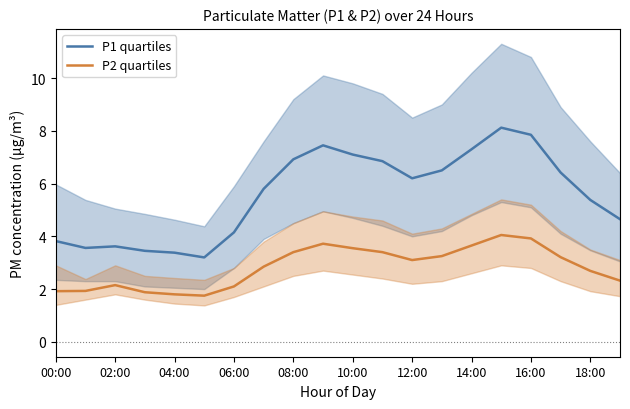

At how many categories does at least one series exceed 6?

10